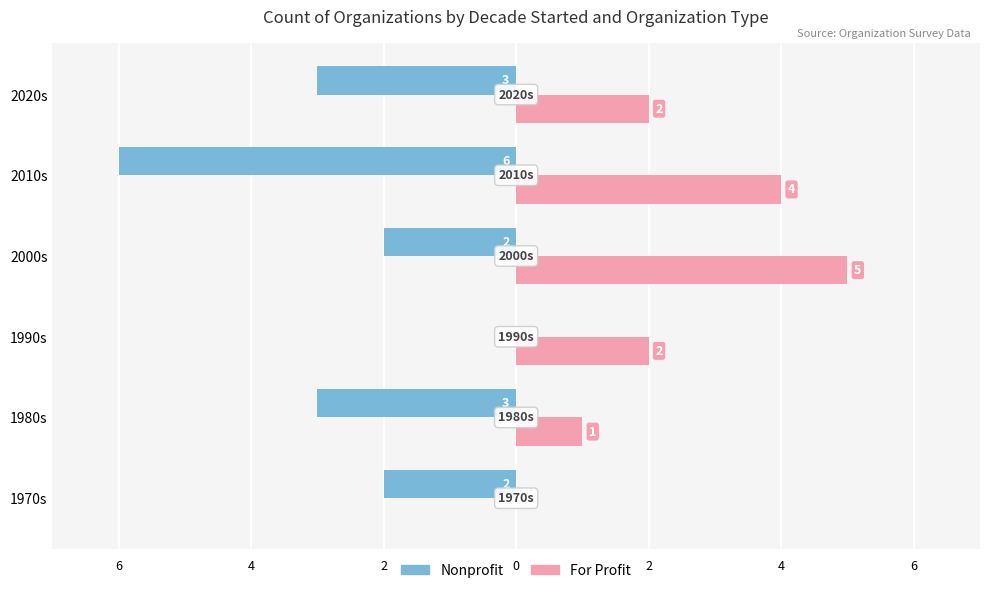

What are all the series names shown in the legend?

Nonprofit, For Profit